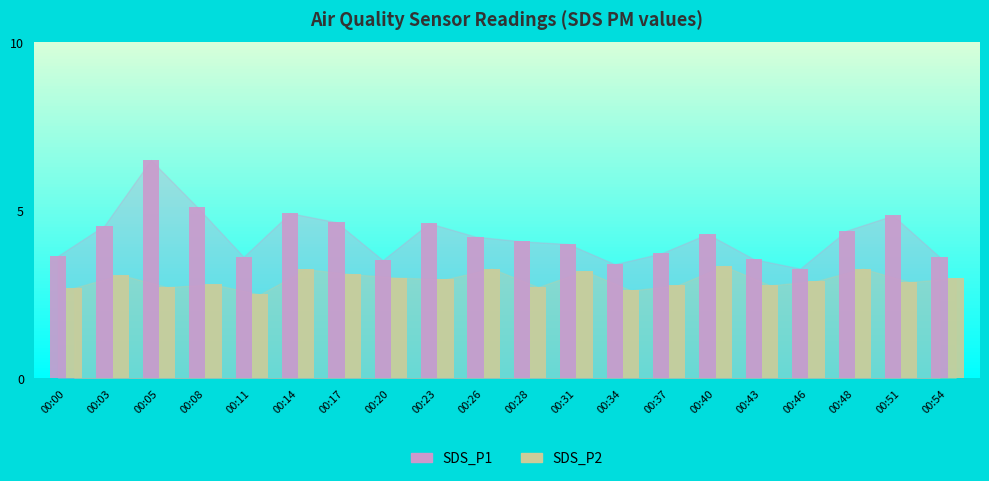

What is the lowest value of the SDS_P2 series?

2.5